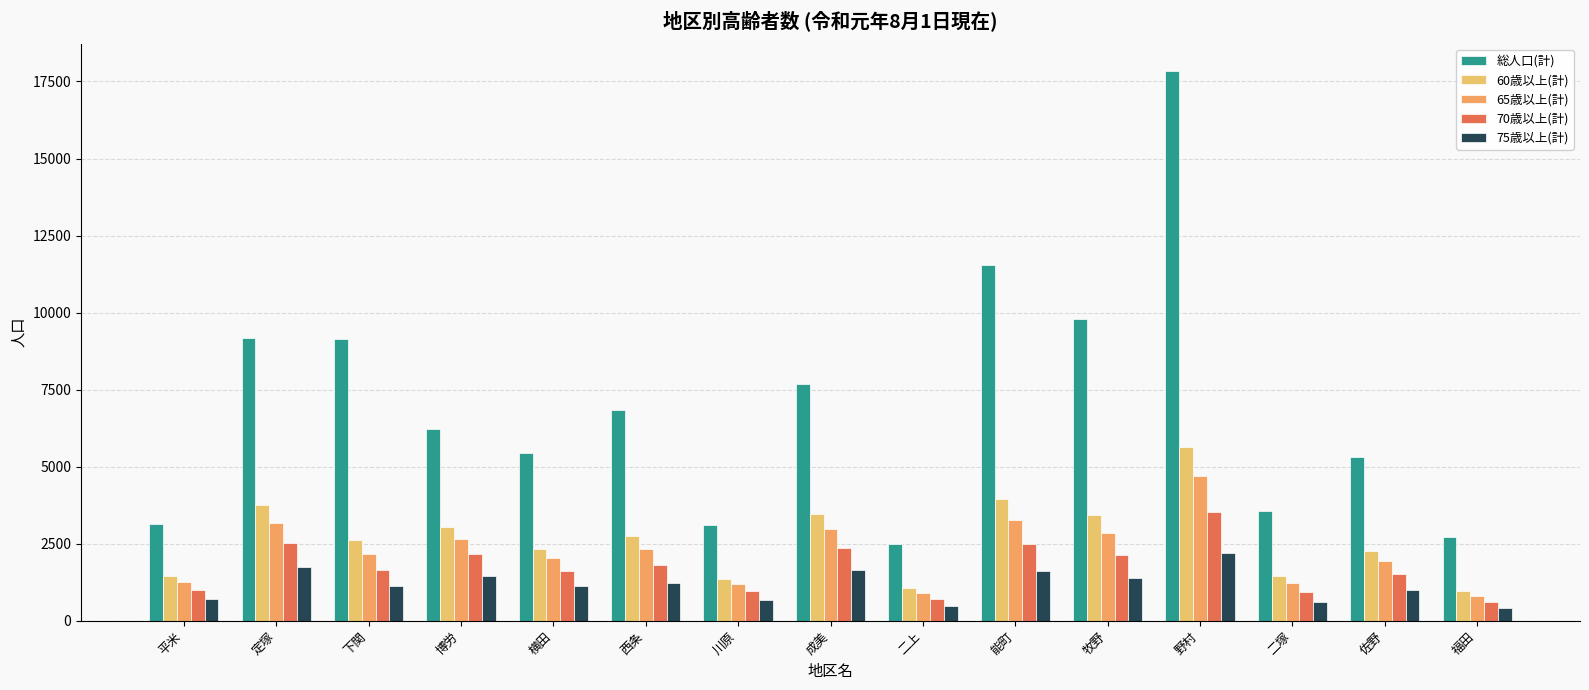

How many distinct data groups are displayed?

5